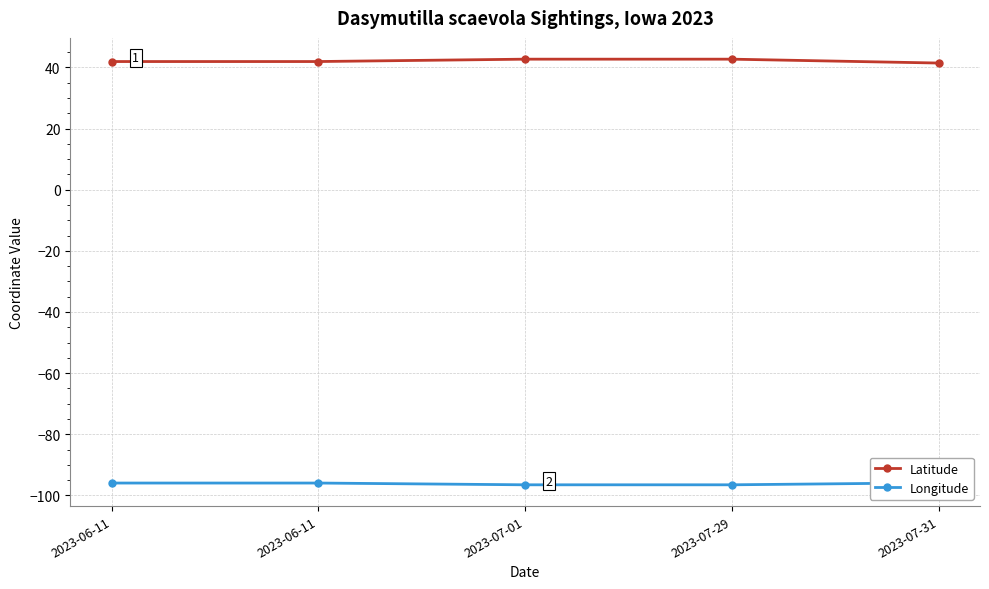

Reading left to right, what are all the values shown in this chart?

Latitude: 2023-06-11=41.9	2023-06-11=41.9	2023-07-01=42.7	2023-07-29=42.7	2023-07-31=41.4
Longitude: 2023-06-11=-95.9	2023-06-11=-95.9	2023-07-01=-96.5	2023-07-29=-96.5	2023-07-31=-95.9